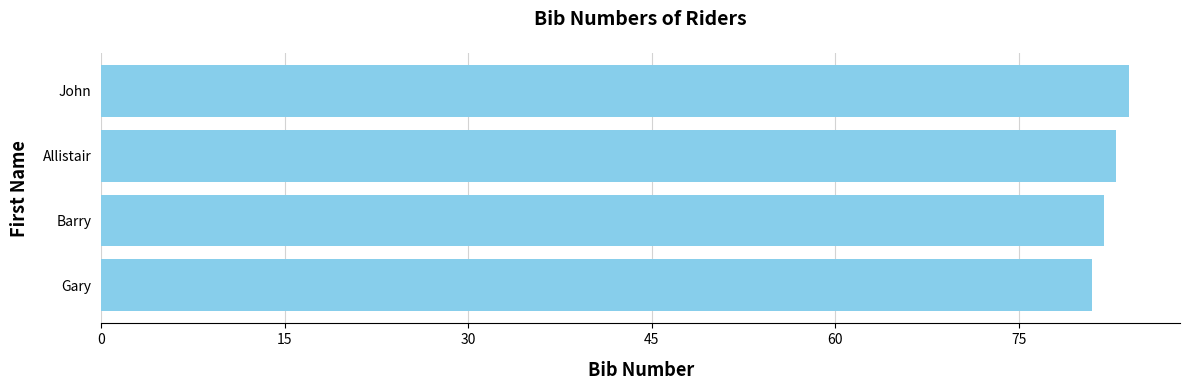

Reading bottom to top, list all the values displayed in this chart.

Gary=81	Barry=82	Allistair=83	John=84